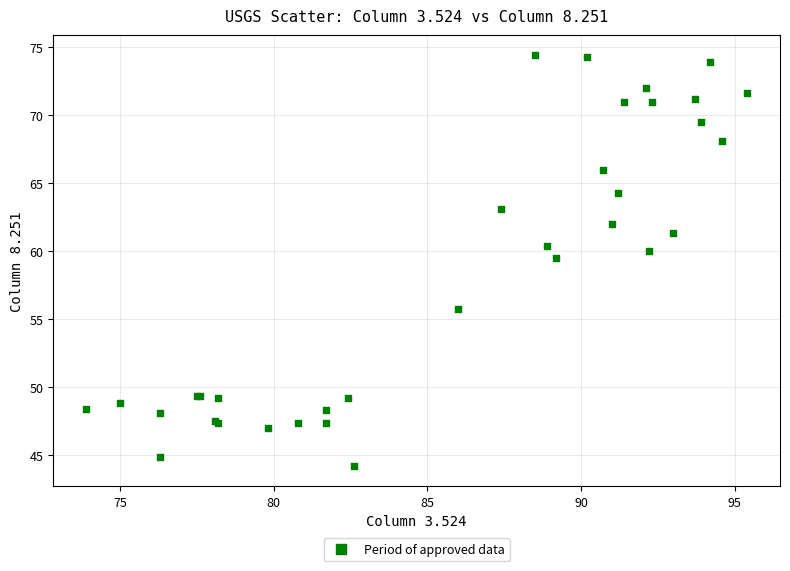

What Y value in the scatter plot is closest to 59?

59.5